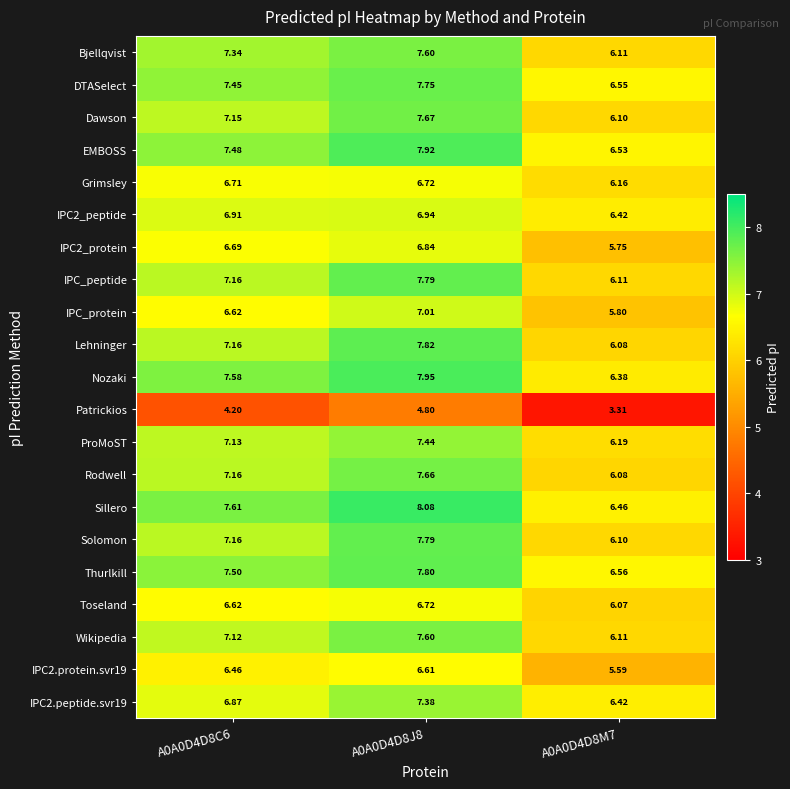

Which series has the largest total across all categories?

Sillero